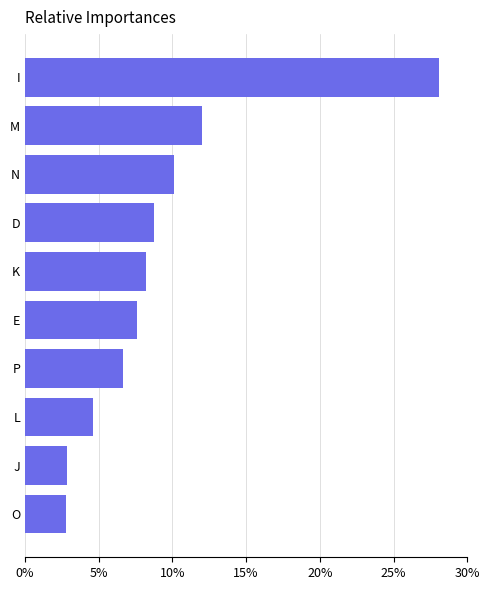

Approximately how many times larger is the value at D compared to I?

0.3